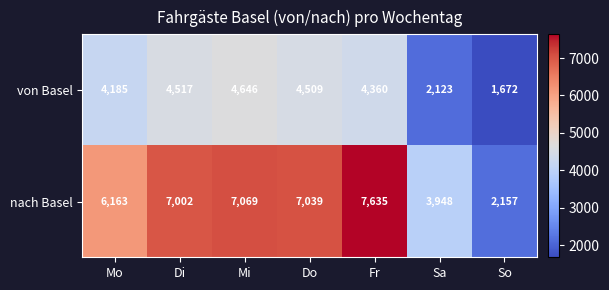

What is the minimum value for von Basel?

1672